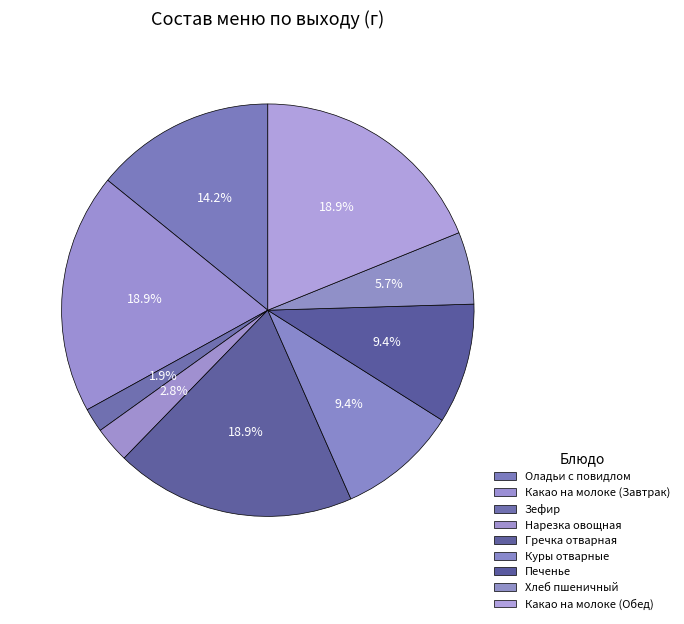

Count the number of slices in the pie.

9